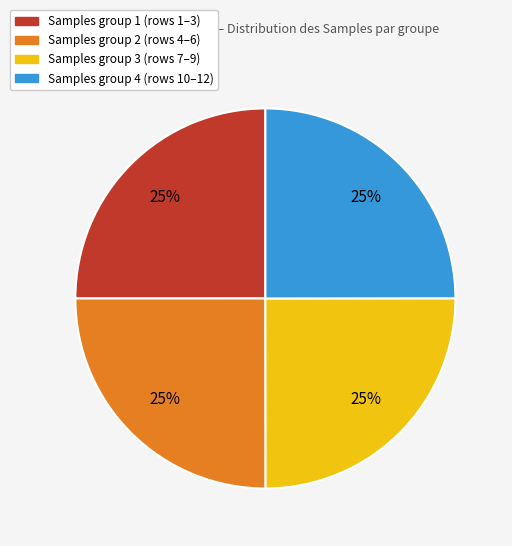

To the nearest percent, what is the average slice percentage?

25%